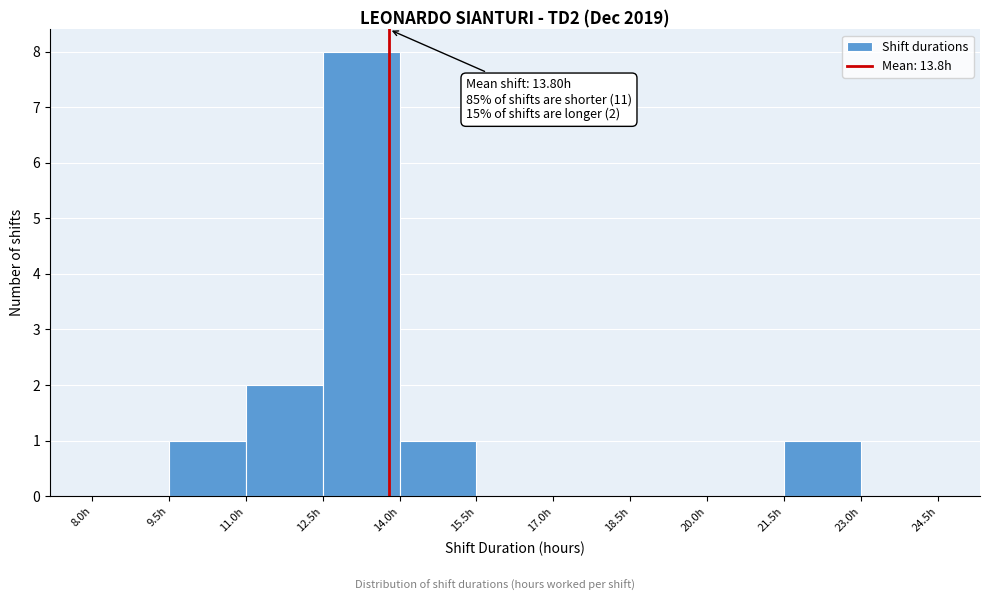

Over which range of the x-axis is the bar tallest?

12.5 to 14.0